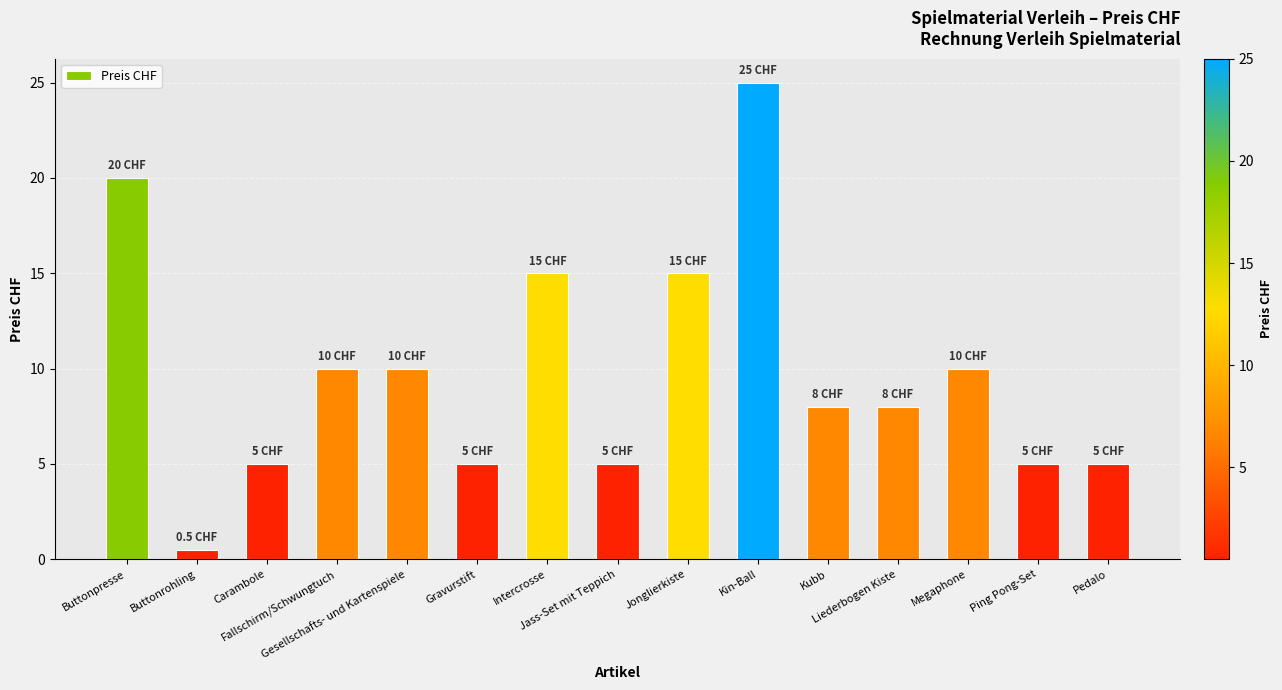

What is the greatest value displayed?

25.0